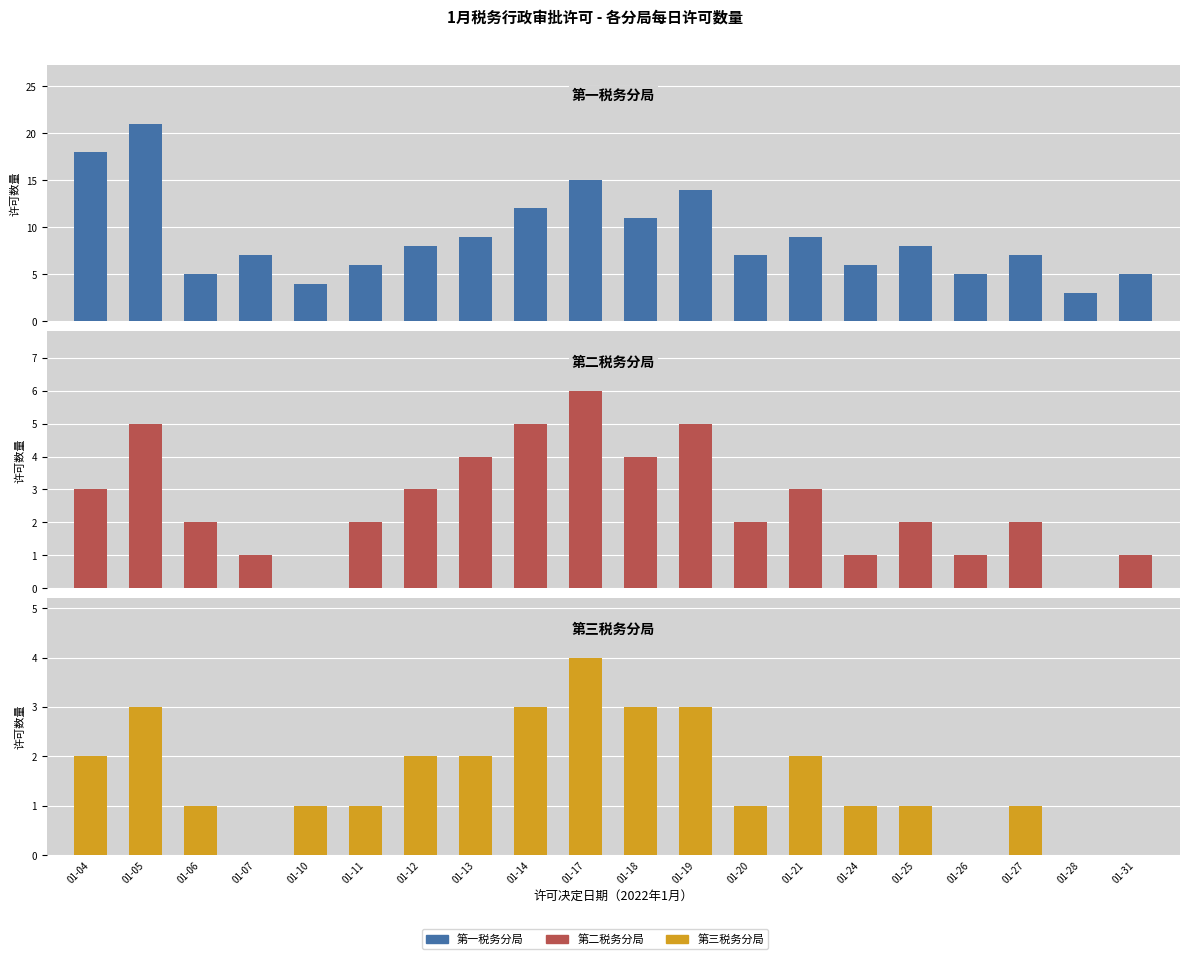

The 第二税务分局 series shows 1 at 01-20. True or false?

False